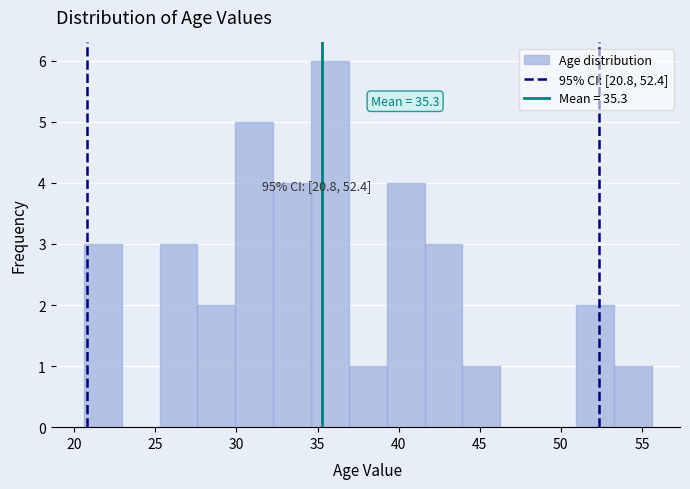

Over which range of the x-axis is the bar tallest?

34.5 to 37.0